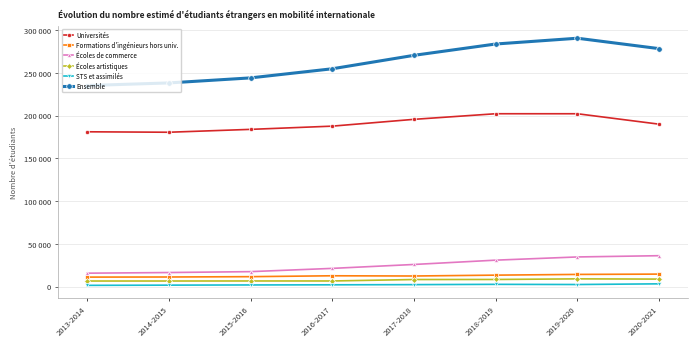

Is this an area chart (filled region under the line)?

No